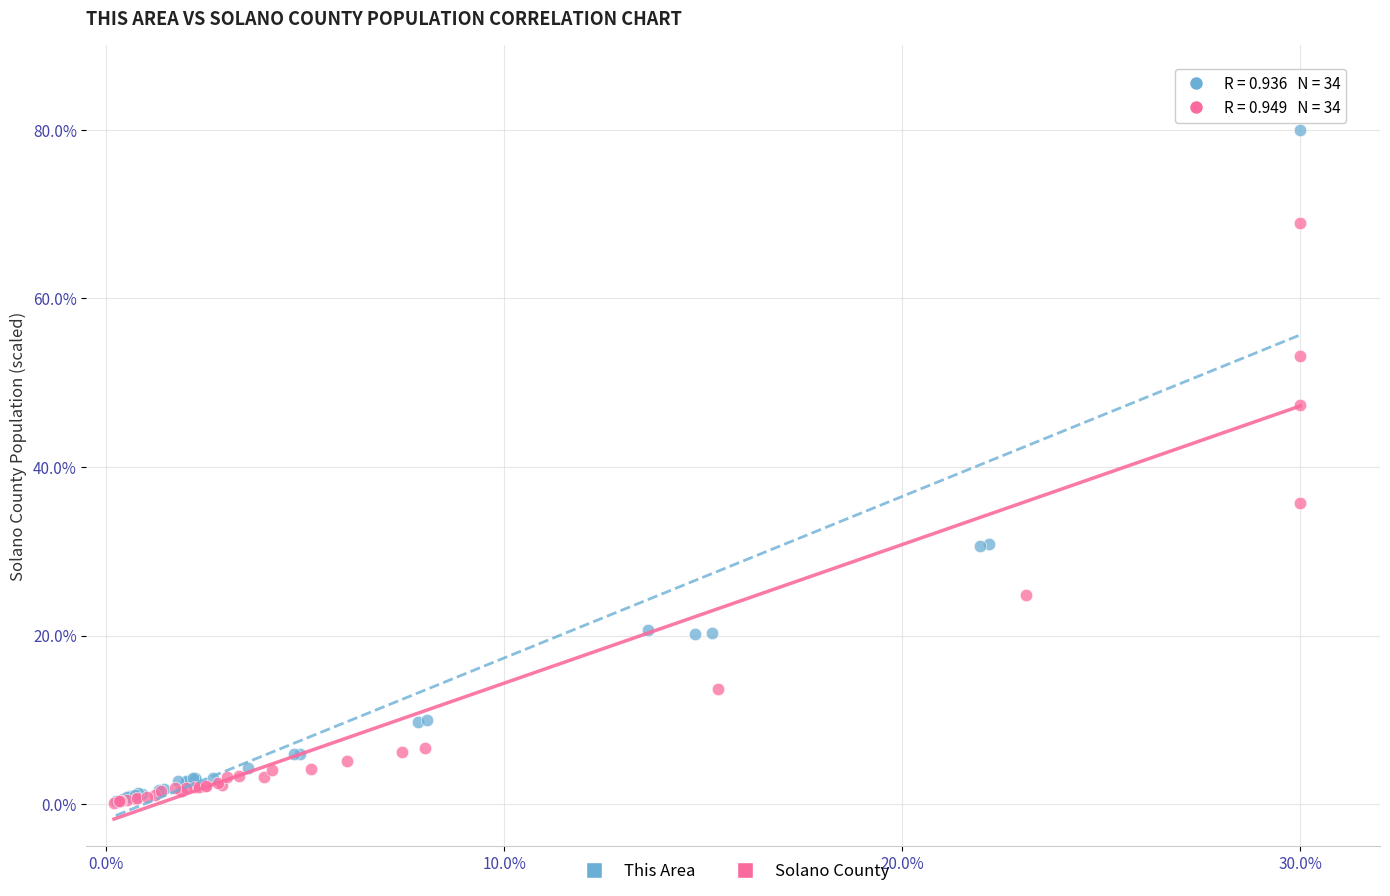

Which series has the largest Y range (max minus min)?

This Area